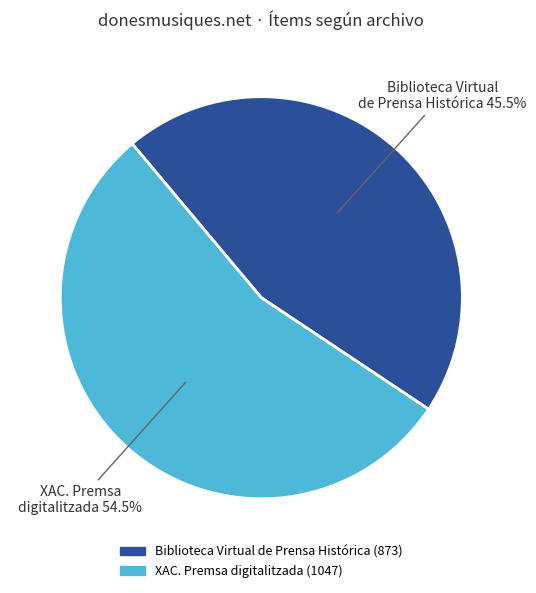

Which slice is the largest?

XAC. Premsa digitalitzada